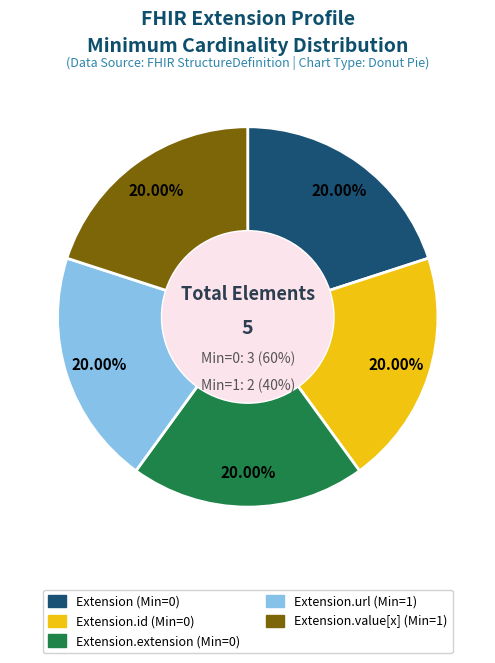

The Extension.url slice represents 63% of the pie. True or false?

False